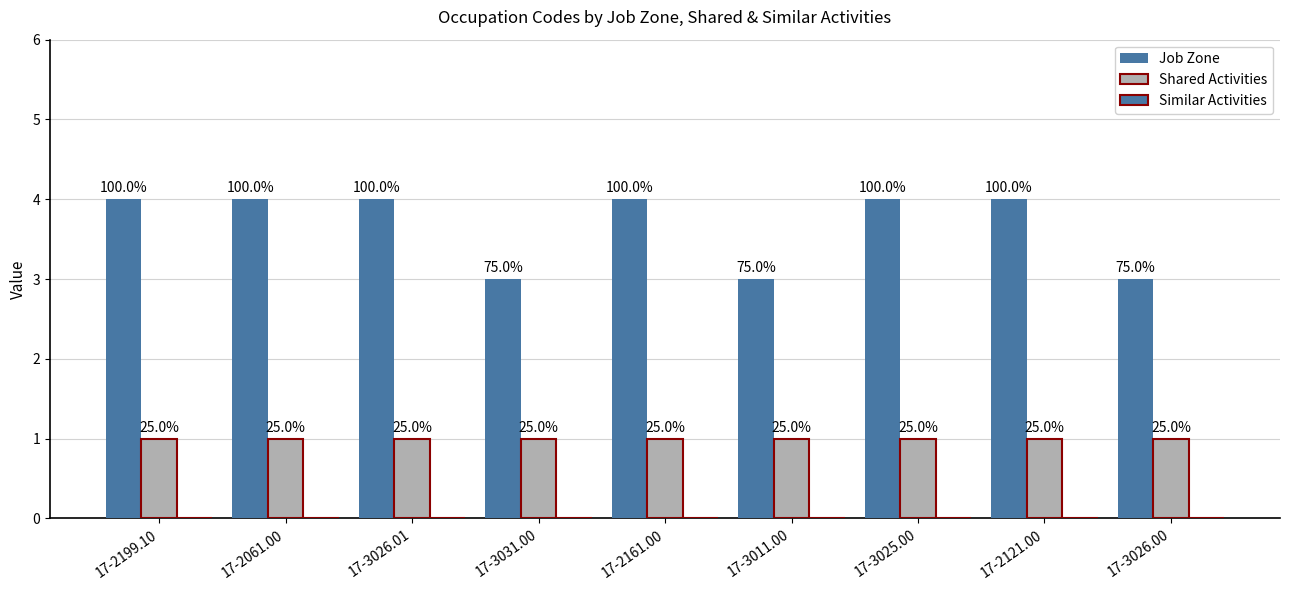

Is the value of Shared Activities at 17-2061.00 greater than the value of Job Zone at 17-2061.00?

No